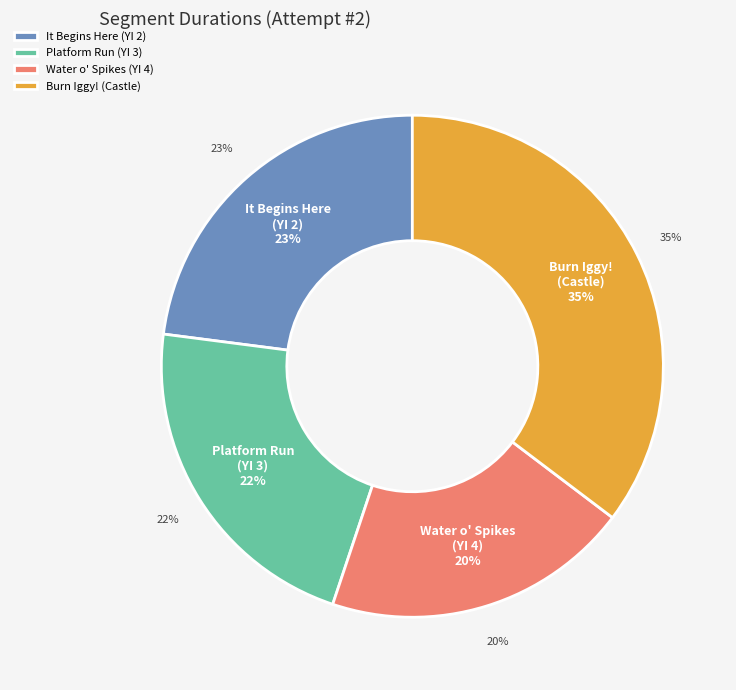

True or false: It Begins Here (Yoshi's Island 2) accounts for 17% of the total.

False